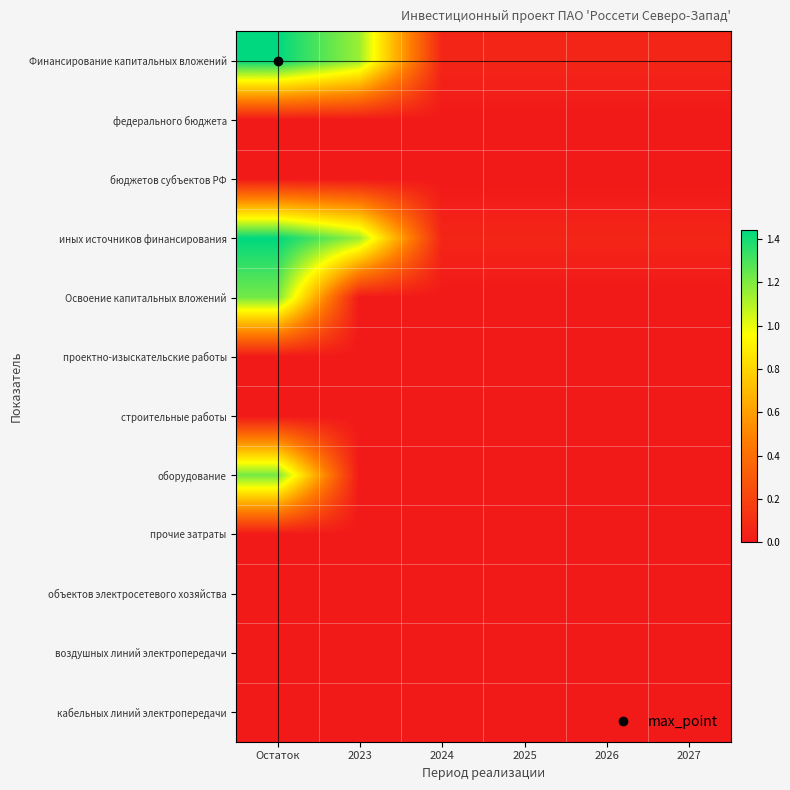

How many series are shown in this chart?

12